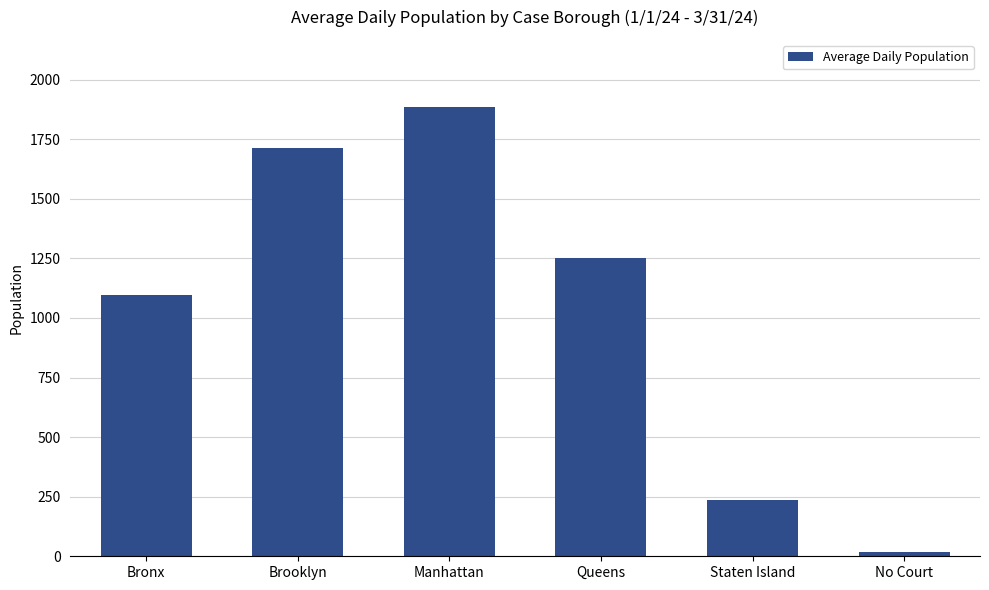

What is the ratio of the value at Staten Island to the value at No Court?

14.0